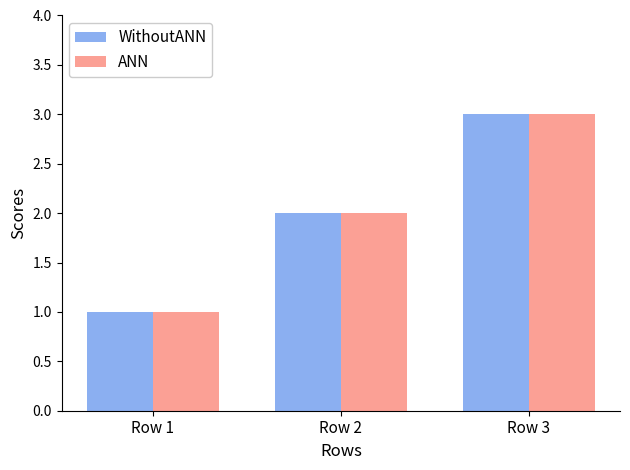

At which category is the sum across all series the highest?

Row 3